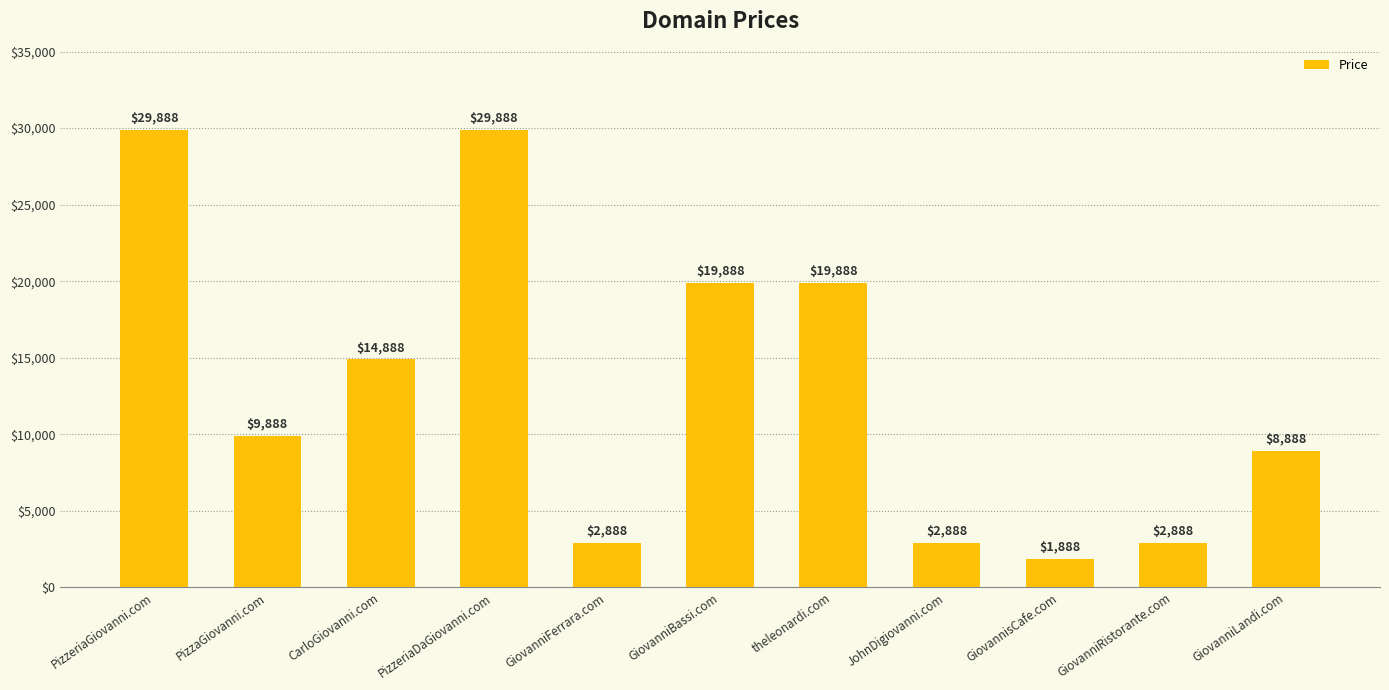

Does the chart contain stacked bars?

No